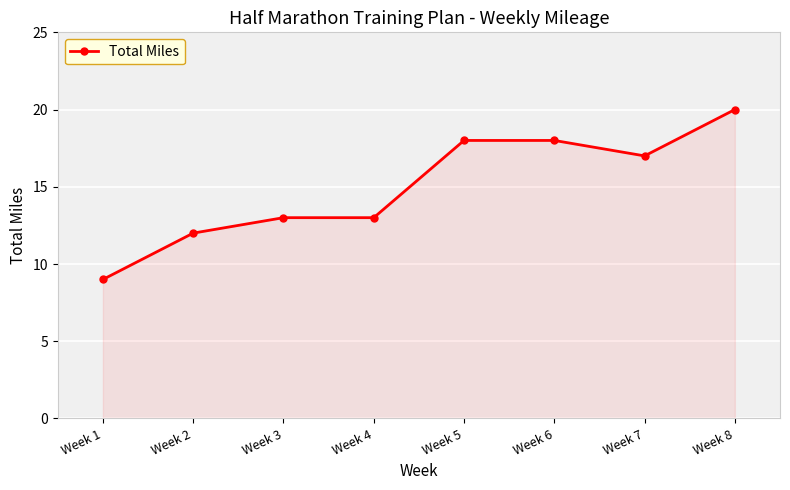

Reading left to right, what are all the values shown in this chart?

9	12	13	13	18	18	17	20